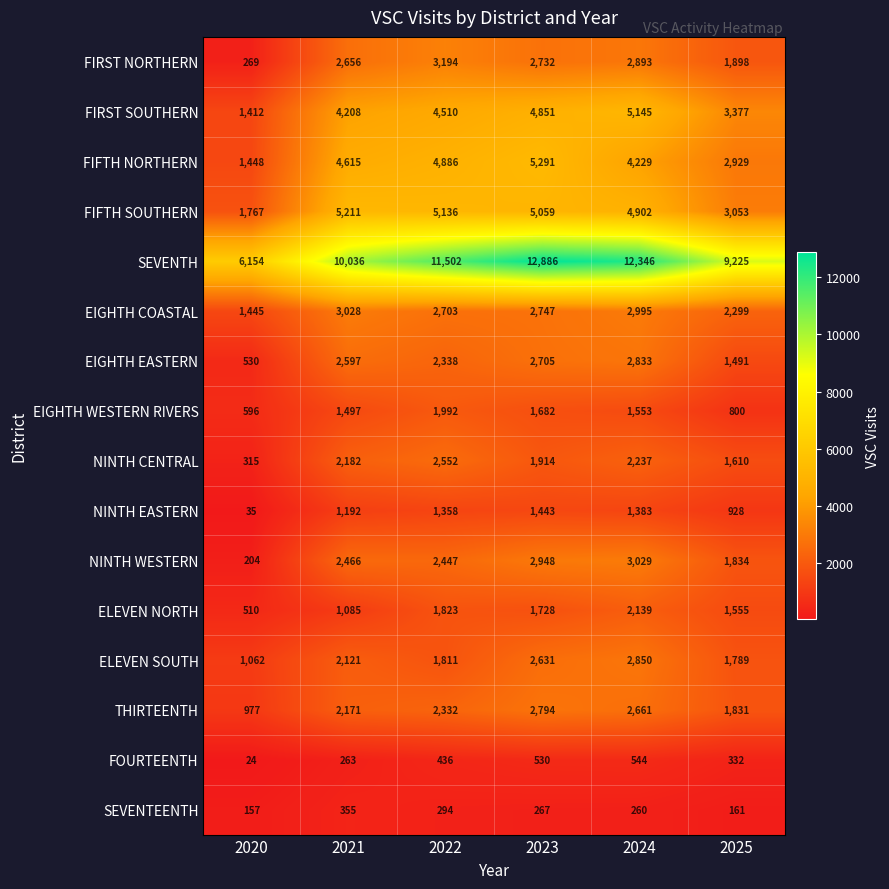

What is the difference between the highest and lowest values at 2022?

11208